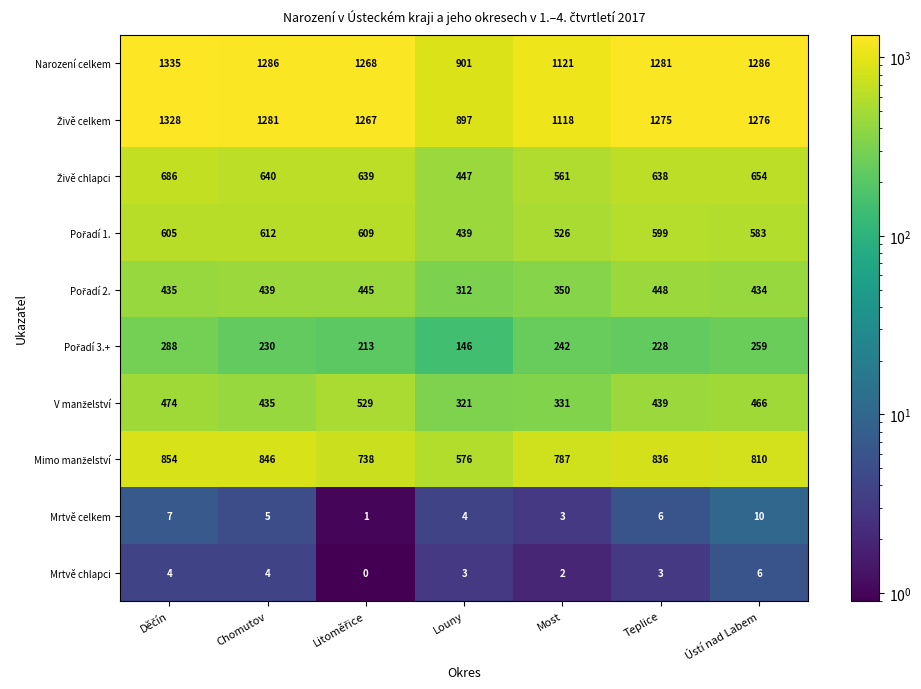

What is the greatest value displayed?

1335